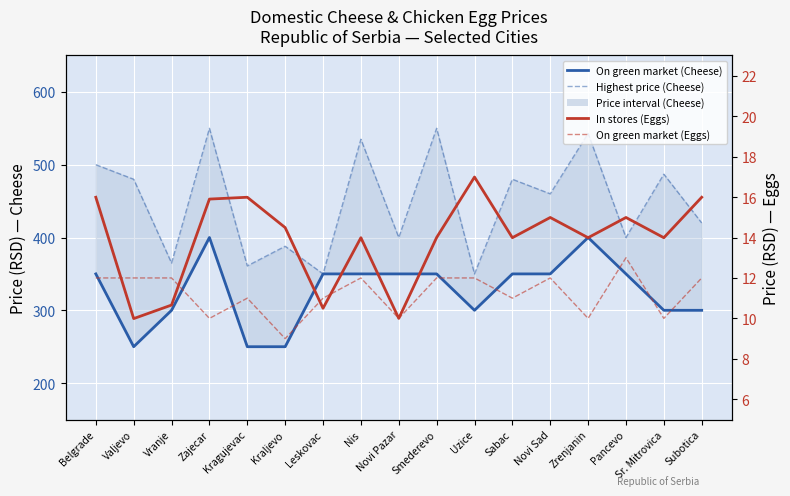

How many lines are shown in the chart?

4